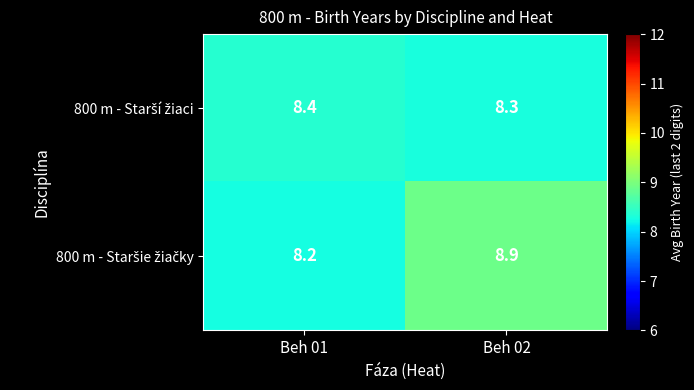

What is the minimum value shown in the chart?

8.2